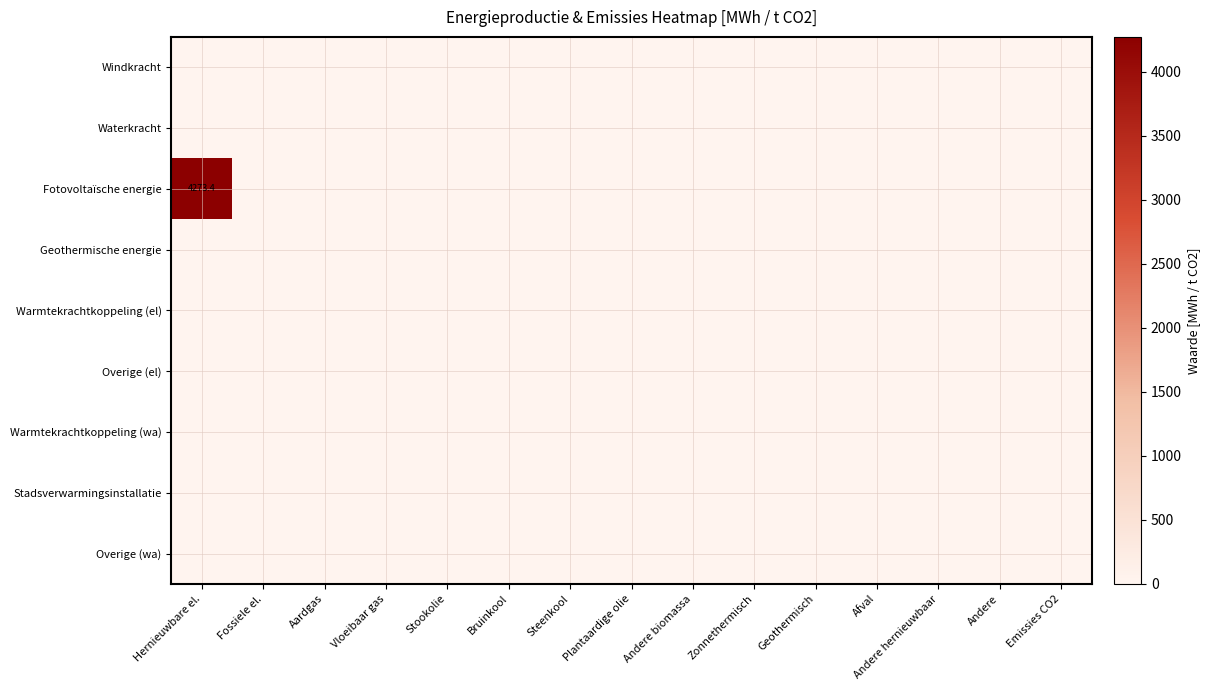

How many categories are shown in the chart?

15